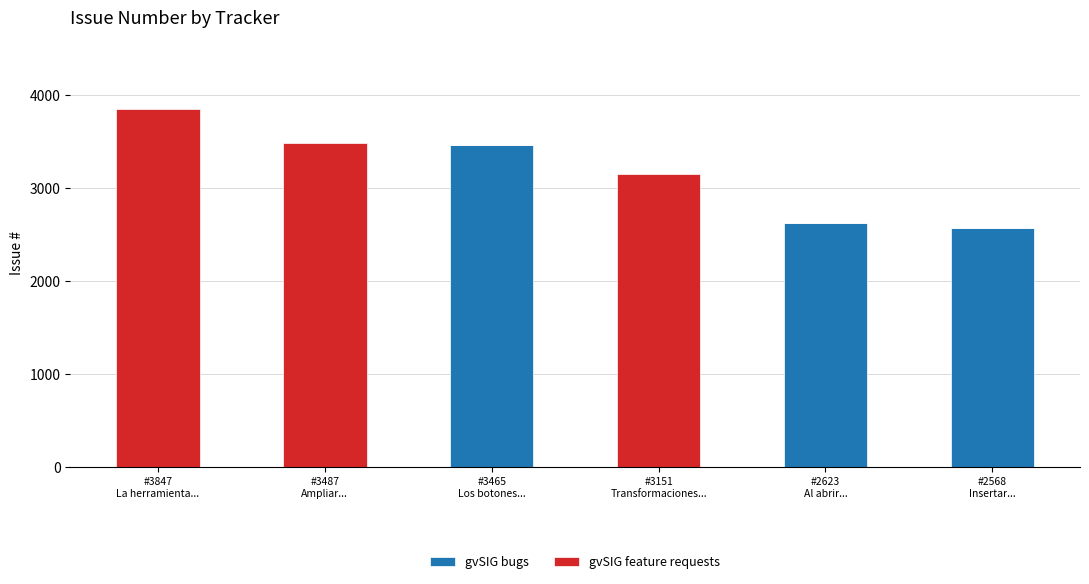

Are the bars grouped side by side (vs. stacked)?

No